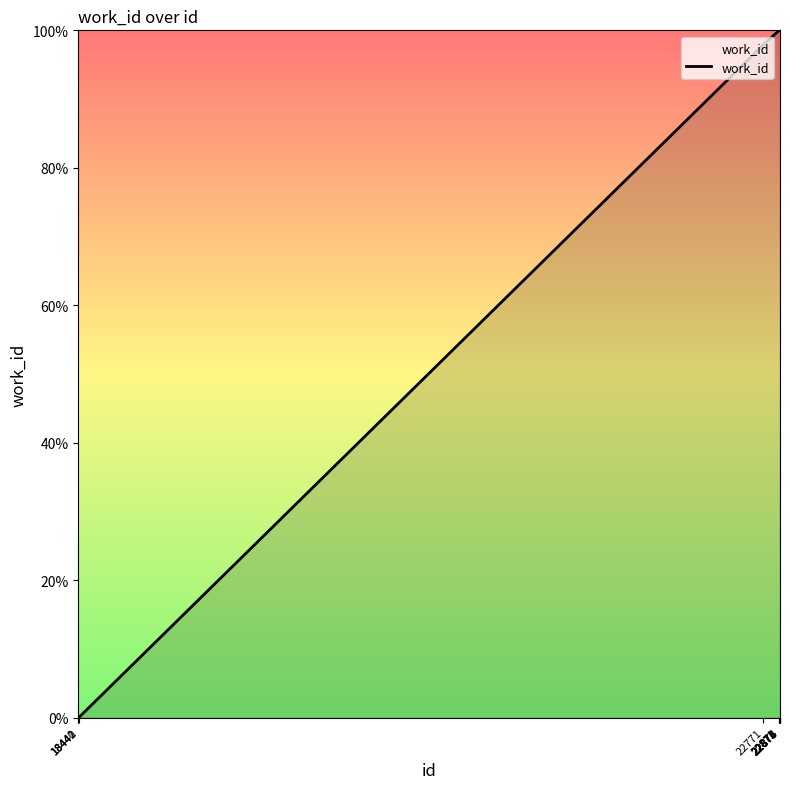

What is the difference between the maximum and minimum values?

100.0